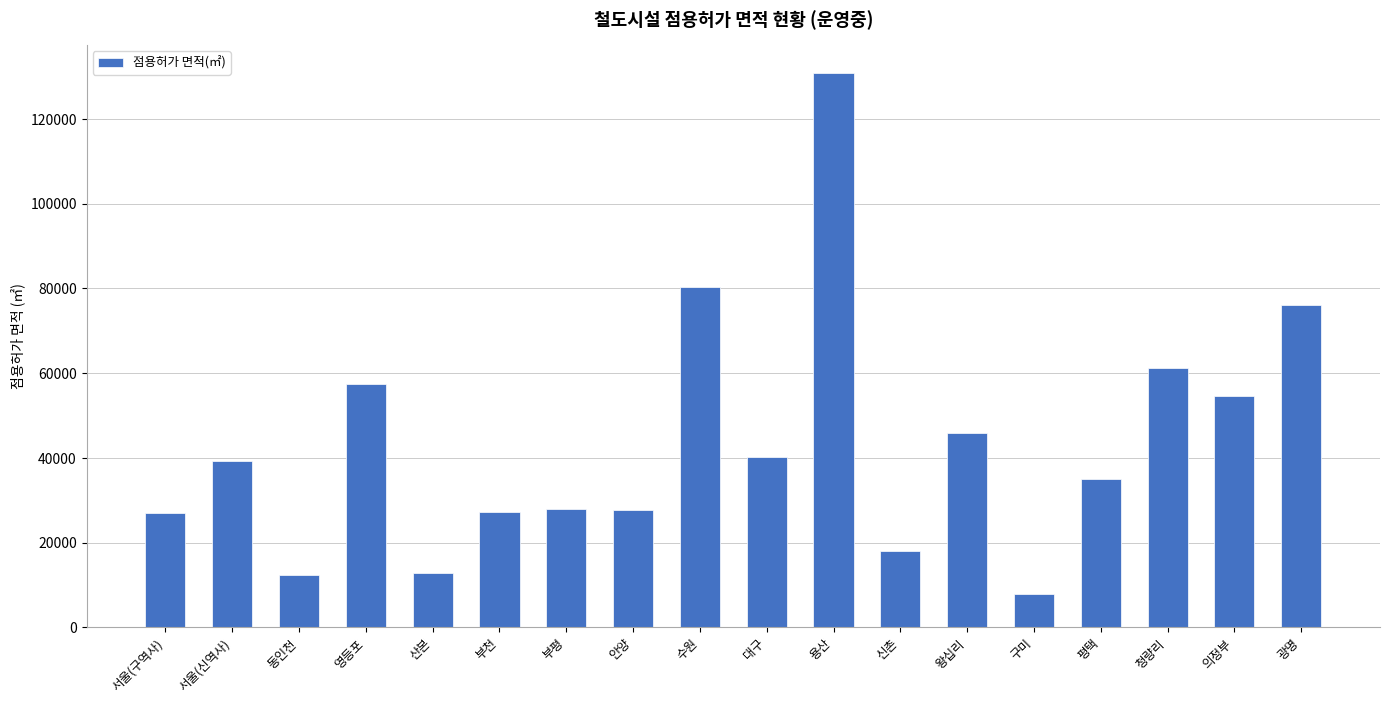

Where is the data nearest to the value 69411?

광명